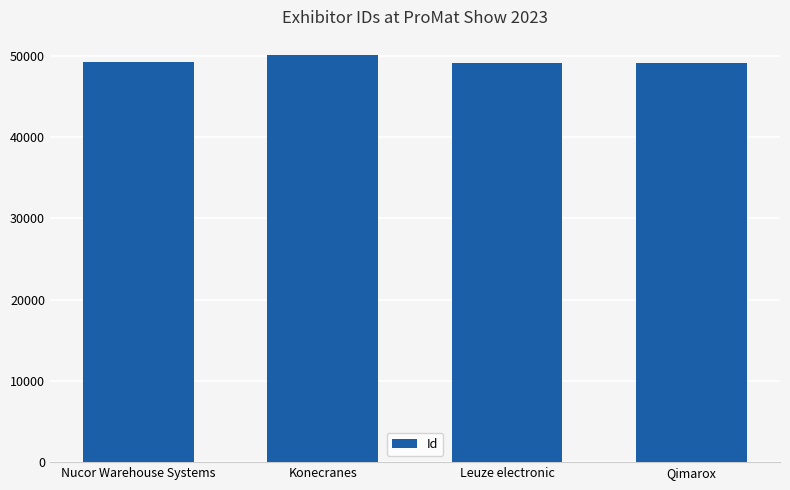

Is it true that the value at Konecranes is 69058?

False